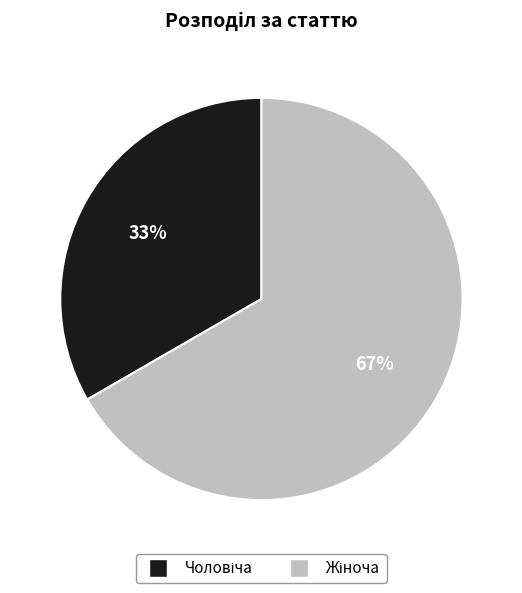

To the nearest percent, what is the average slice percentage?

50%